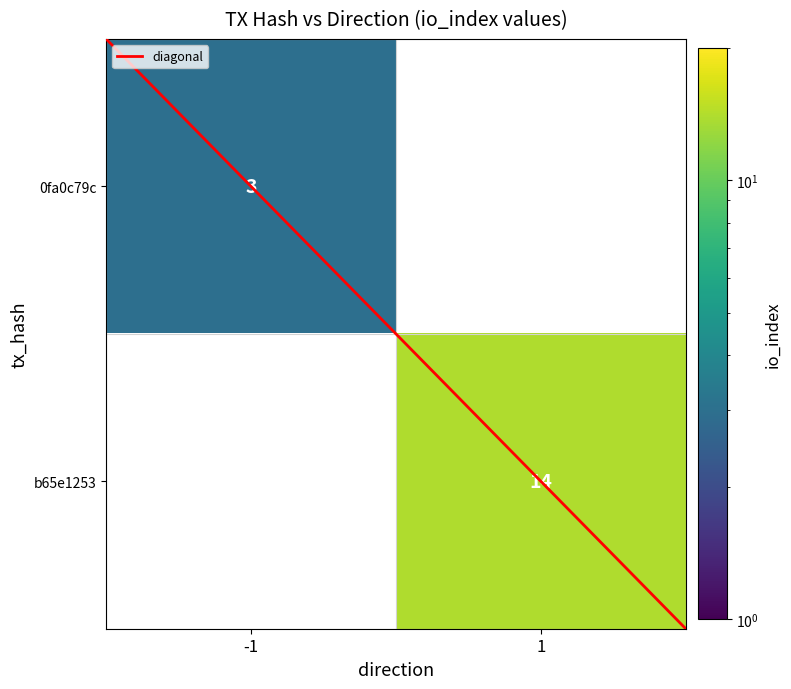

The value of 0fa0c79c at -1 is 3.0. True or false?

True